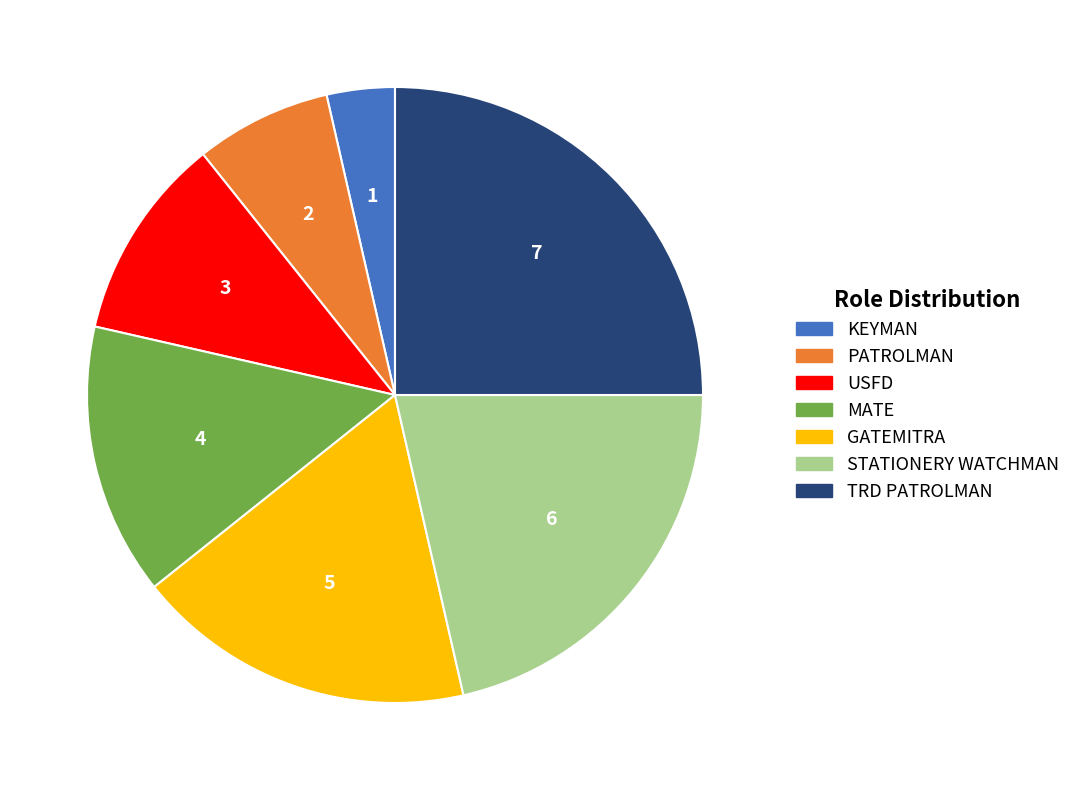

The USFD slice represents 11% of the pie. True or false?

True